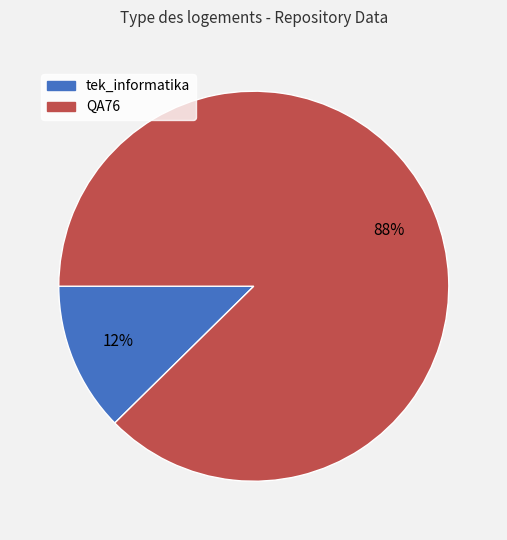

Rank the categories by value from lowest to highest.

tek_informatika, QA76